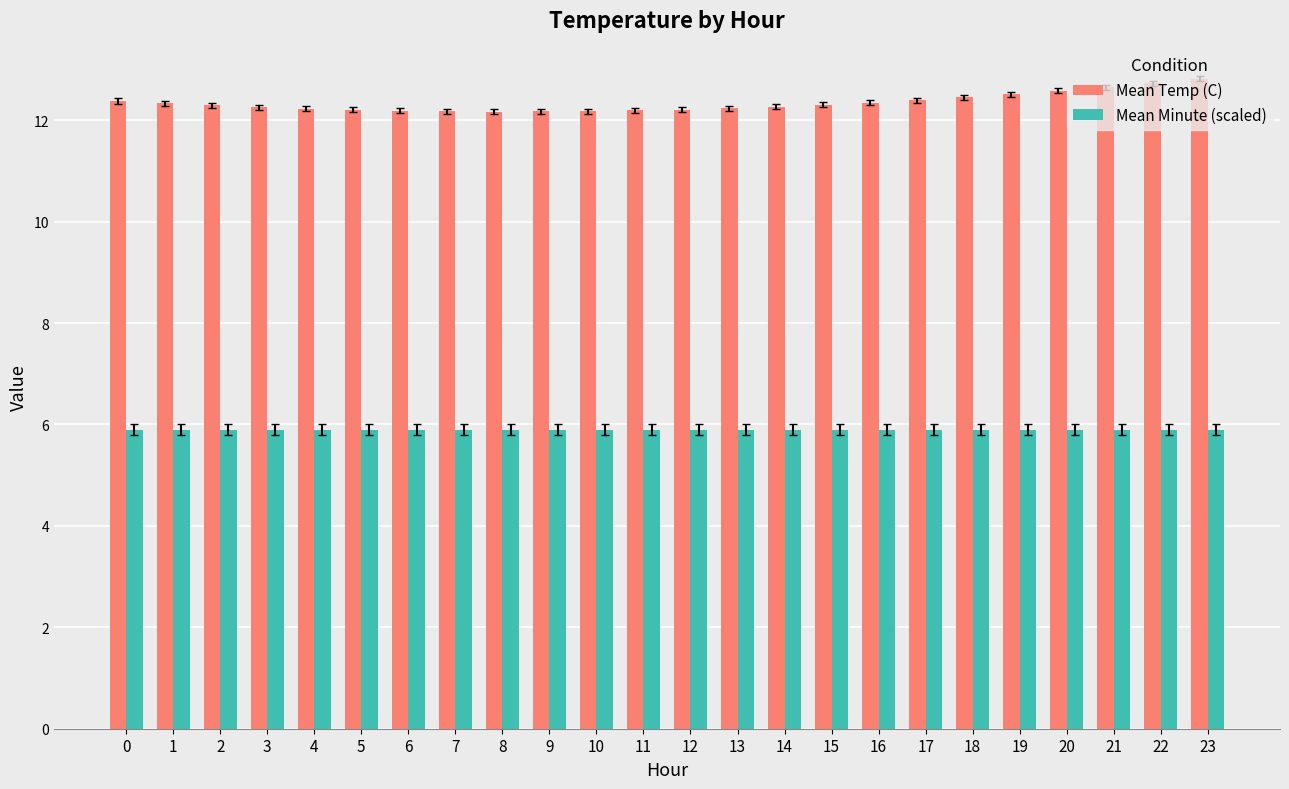

What is the spread (max minus min) of values at 19?

6.6